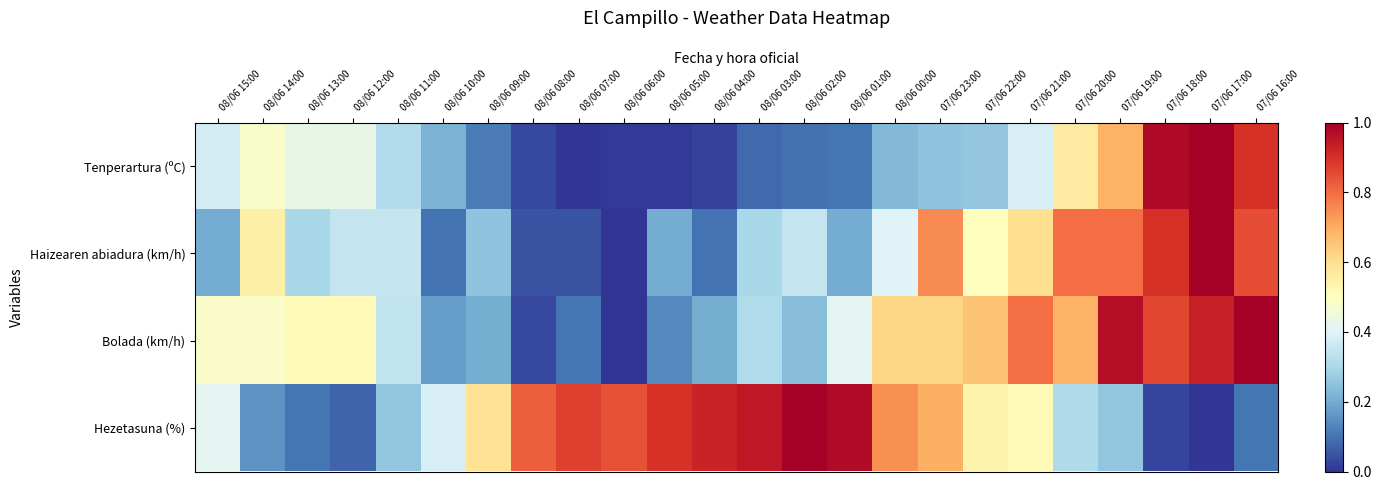

At which category is the sum across all series the highest?

07/06 17:00